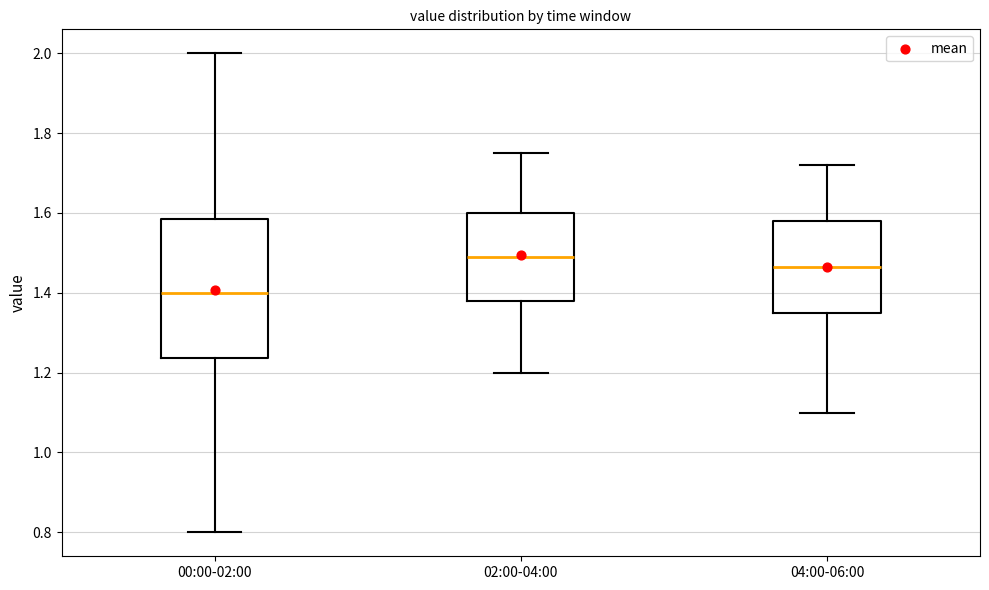

Reading left to right, transcribe this box plot: for each box, give where its median line is, the range the box spans, and where its two whiskers end, as read against the y-axis. The values are not printed on the chart, so give them approximately, as read against the axis.

00:00-02:00: median 1.40, box 1.24 to 1.58, whiskers 0.80 to 2.00
02:00-04:00: median 1.50, box 1.38 to 1.60, whiskers 1.20 to 1.76
04:00-06:00: median 1.46, box 1.36 to 1.58, whiskers 1.10 to 1.72